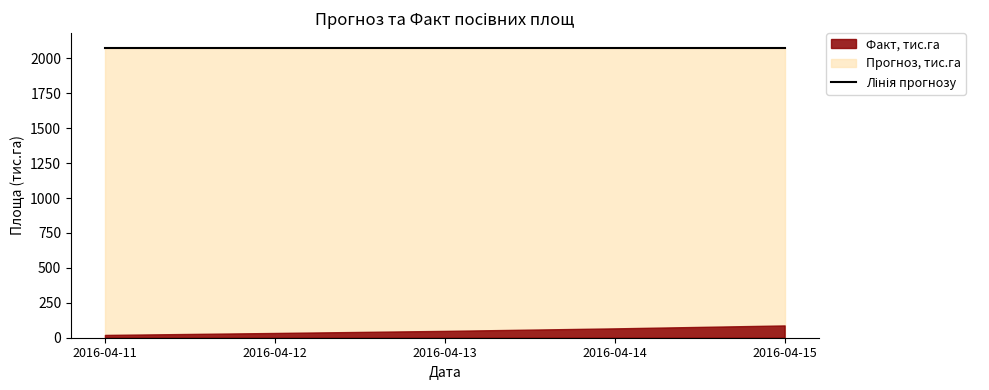

Rank the series by their average value, from highest to lowest.

Прогноз, тис.га, Факт, тис.га